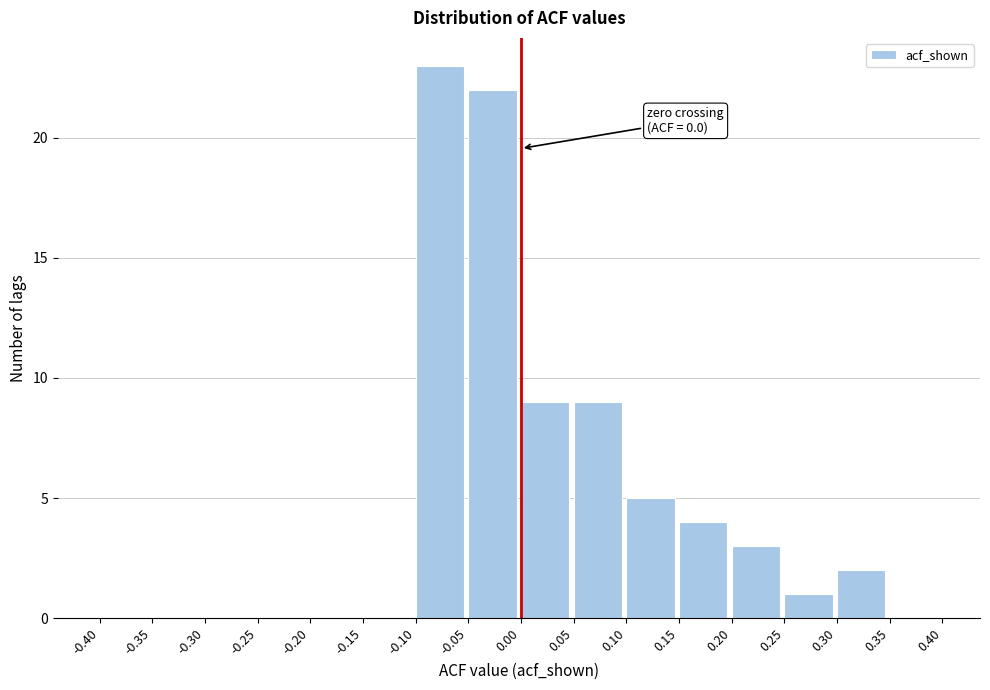

Which range on the x-axis has the tallest bar?

-0.10 to -0.05